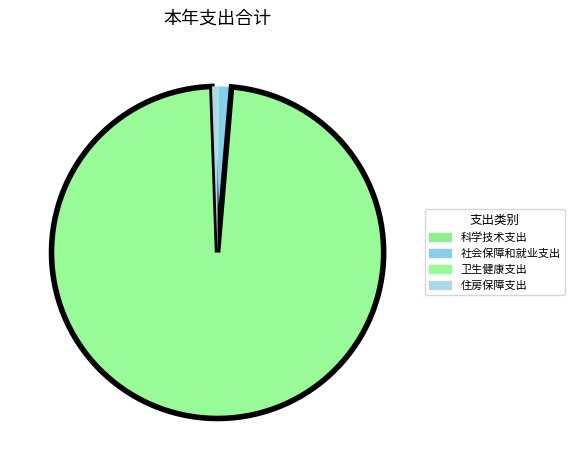

The 社会保障和就业支出 slice represents 13% of the pie. True or false?

False